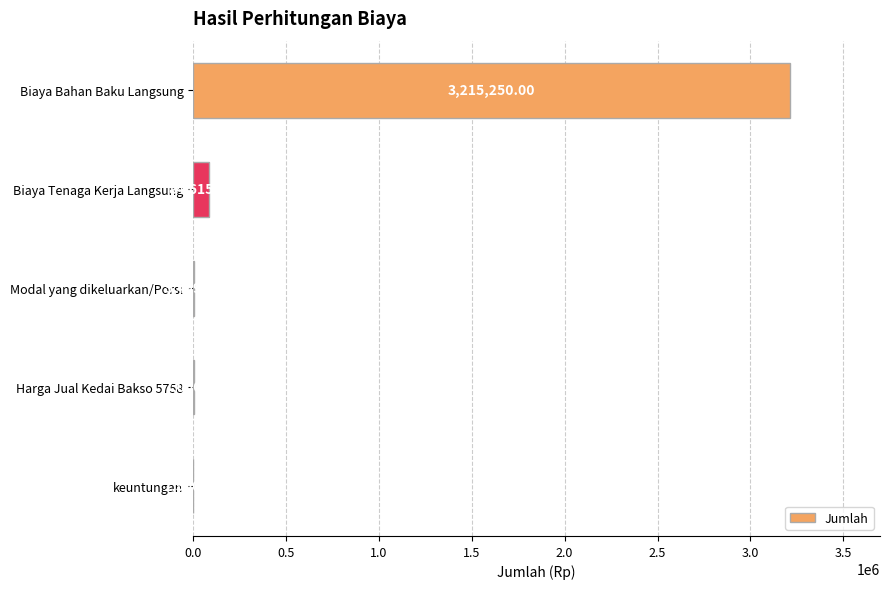

Are the bars horizontal?

Yes